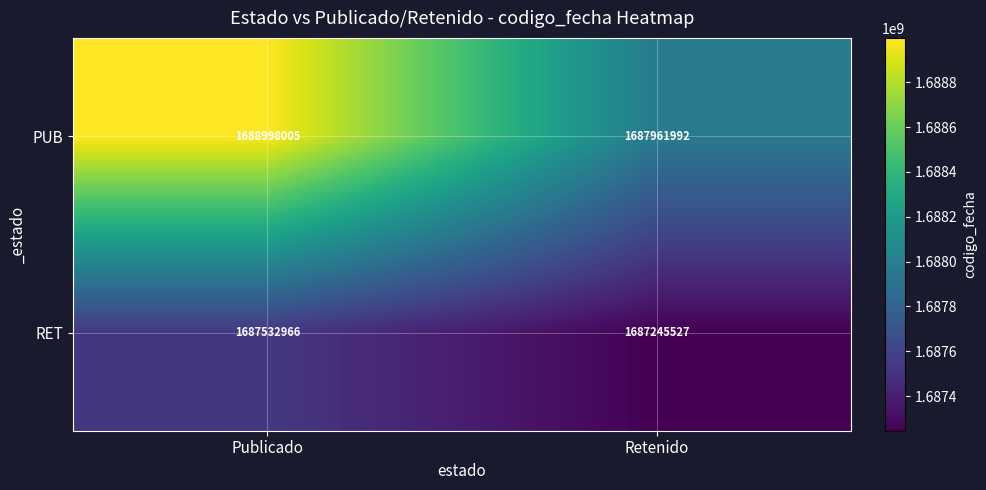

Read the PUB value at Retenido, to the nearest 100.

1687962000